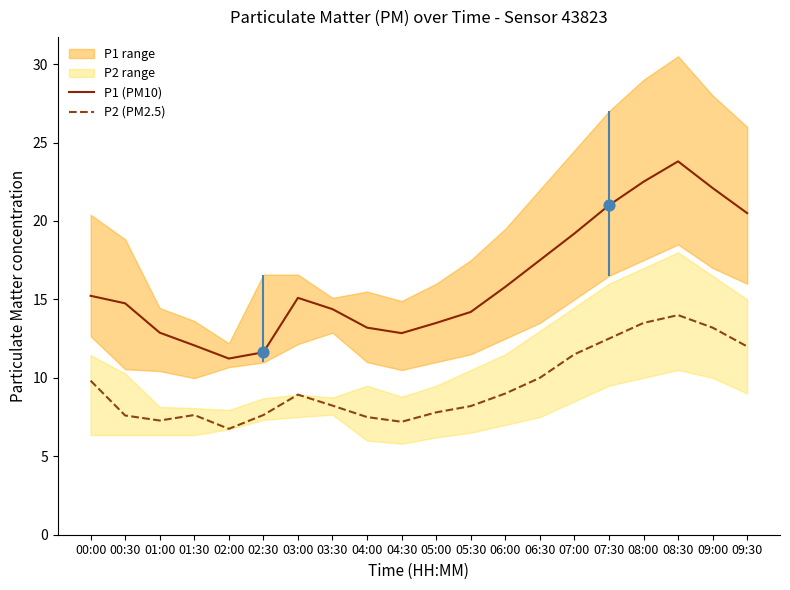

Which series contains the highest Y value?

P1 (PM10)